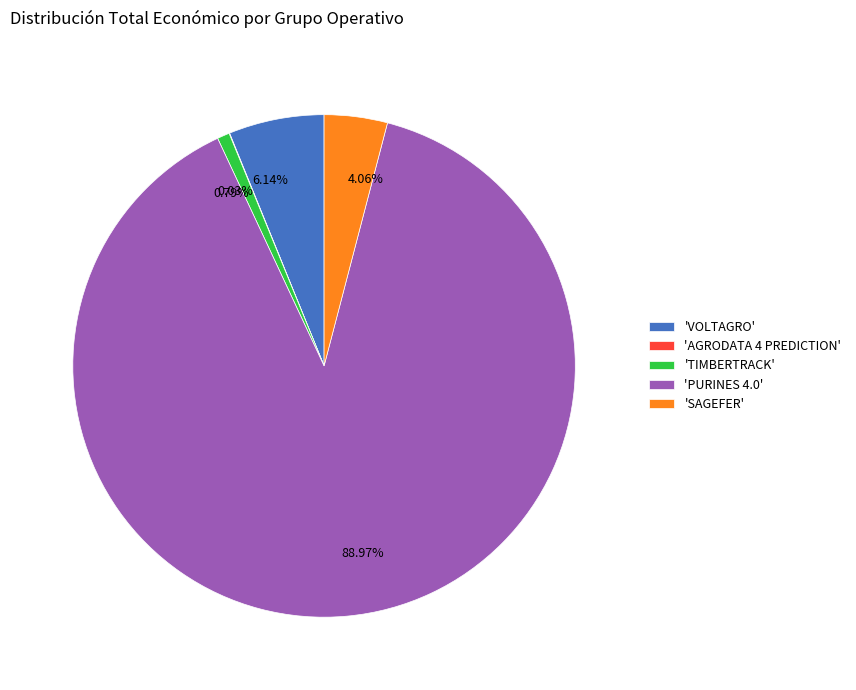

Between 6.14% and 4.06%, which is larger?

6.14%